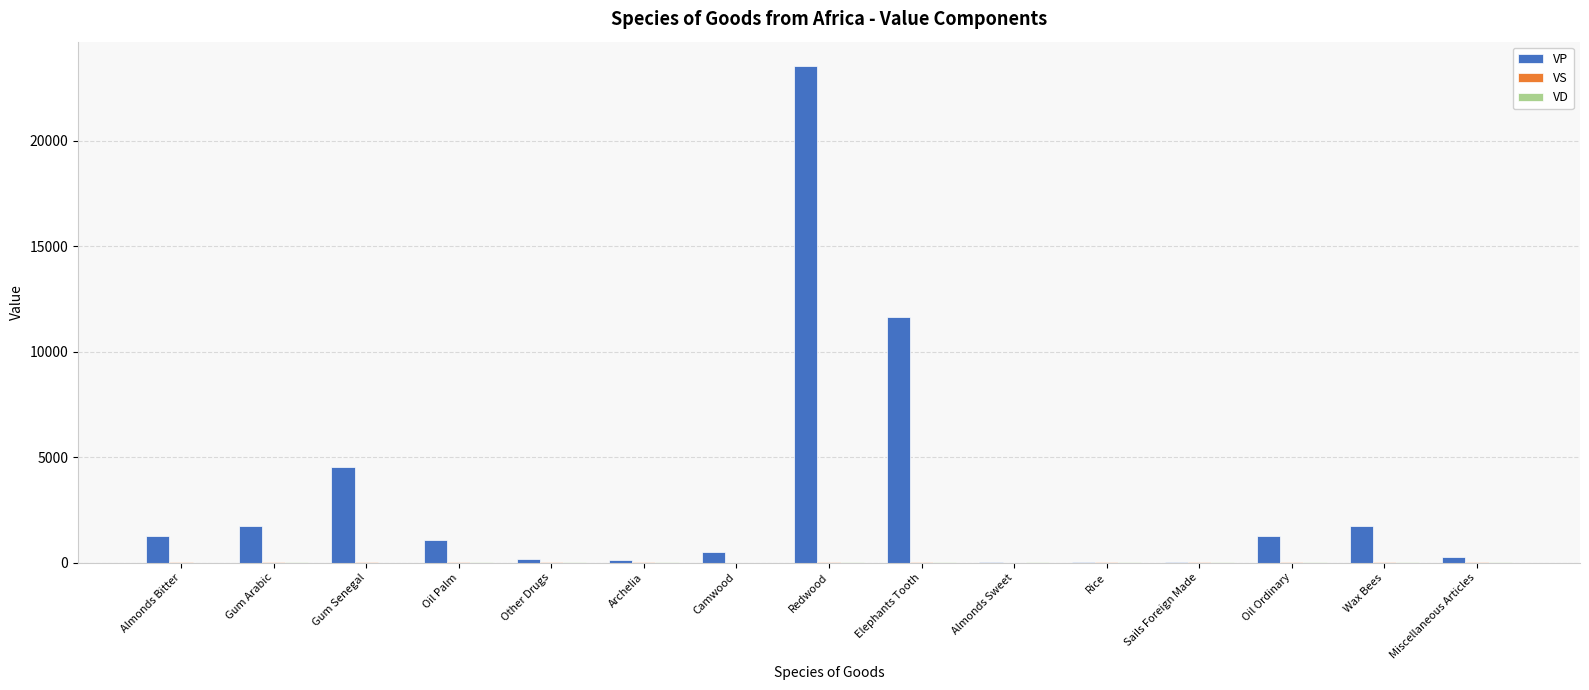

Which series has the largest total across all categories?

VP